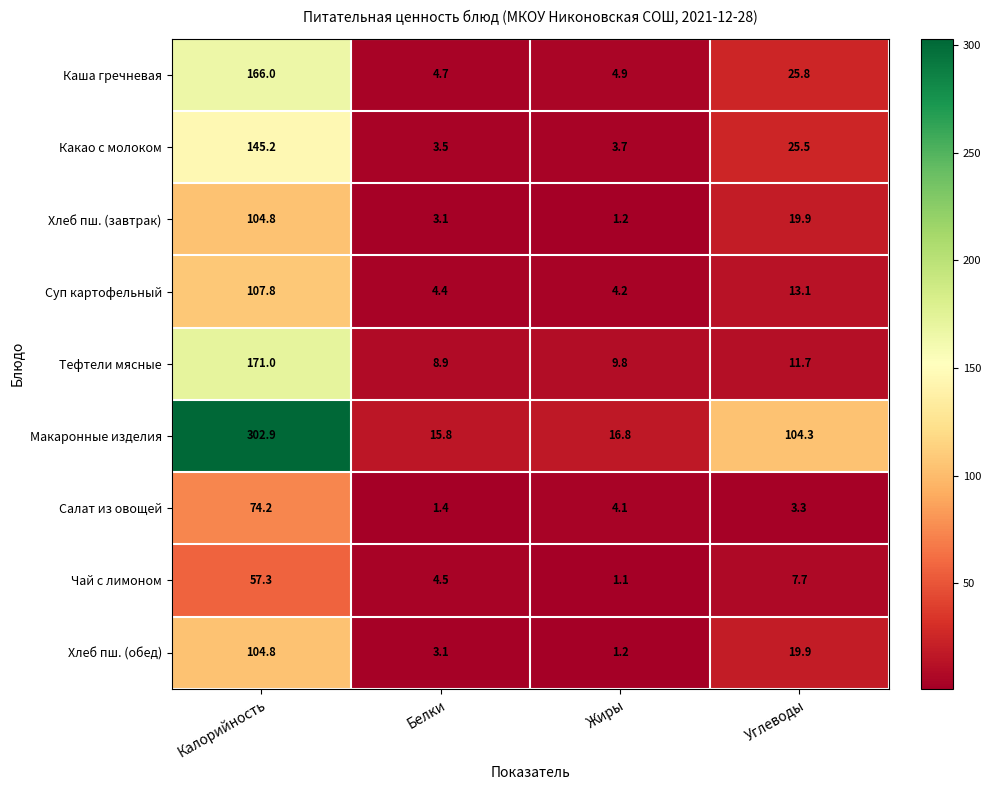

How many distinct data groups are displayed?

9